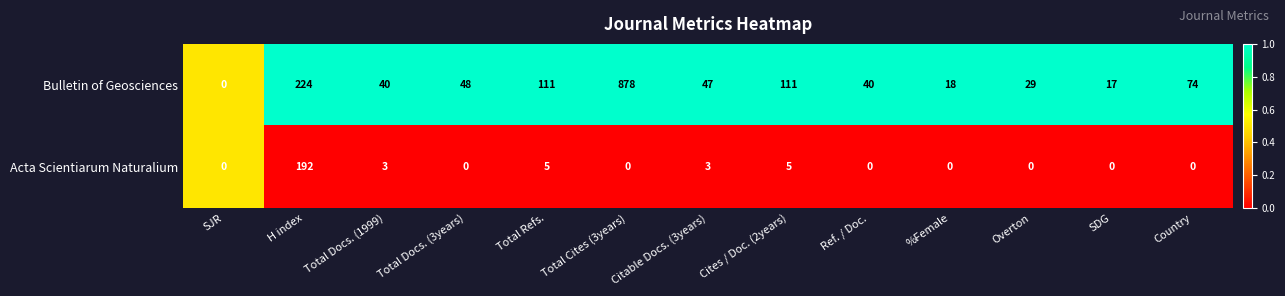

At which category is the sum across all series the highest?

Total Cites (3years)